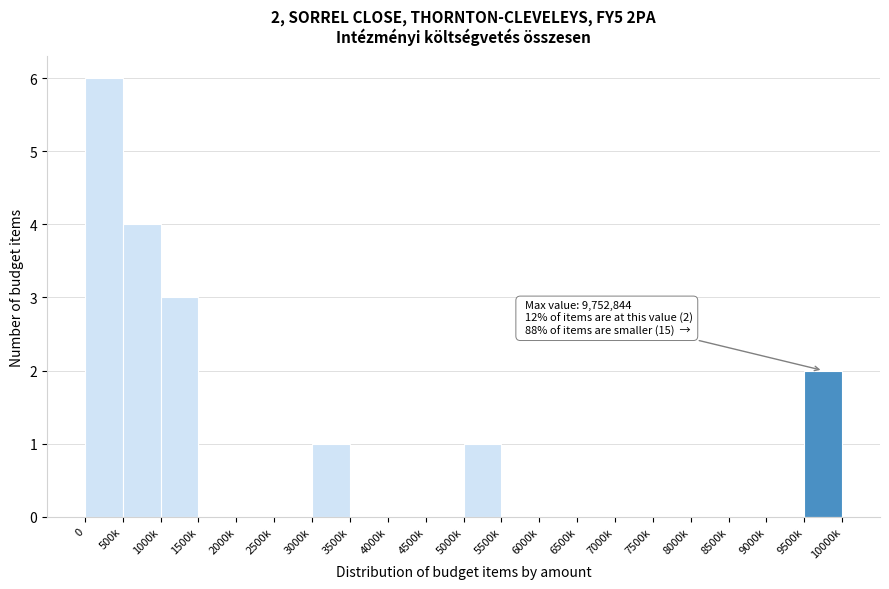

Reading right to left, extract all data points from this chart.

9500k=2	9000k=0	8500k=0	8000k=0	7500k=0	7000k=0	6500k=0	6000k=0	5500k=0	5000k=1	4500k=0	4000k=0	3500k=0	3000k=1	2500k=0	2000k=0	1500k=0	1000k=3	500k=4	0=6